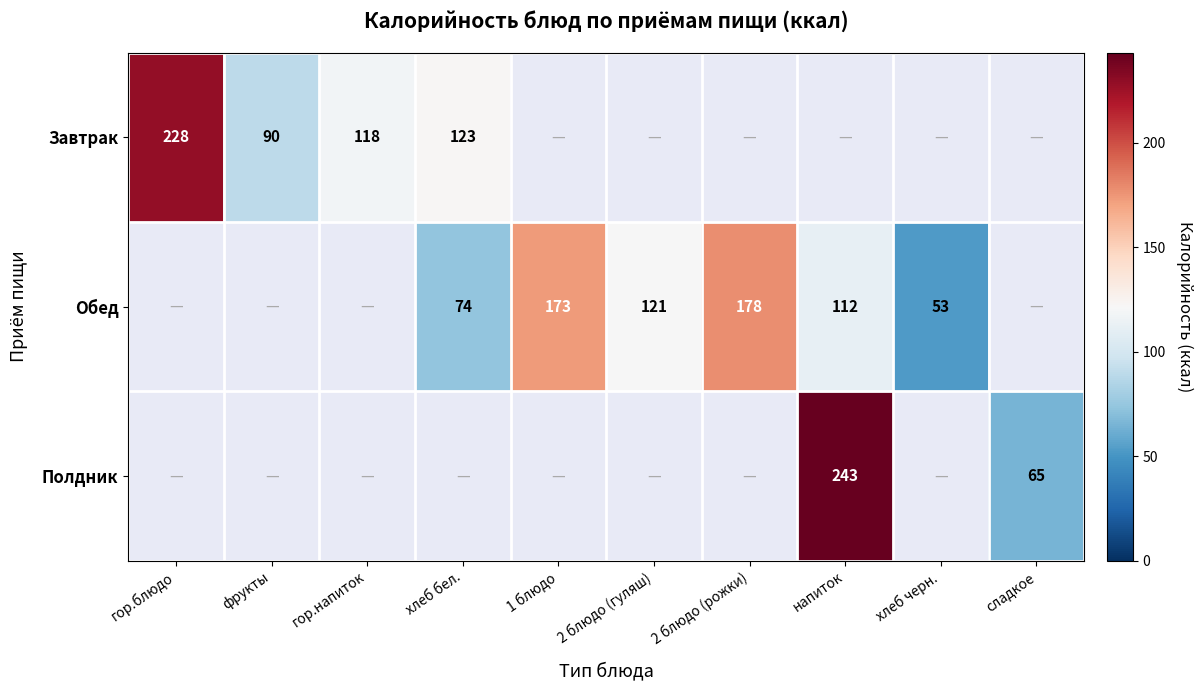

Is it true that Обед equals 75.7 at напиток?

False